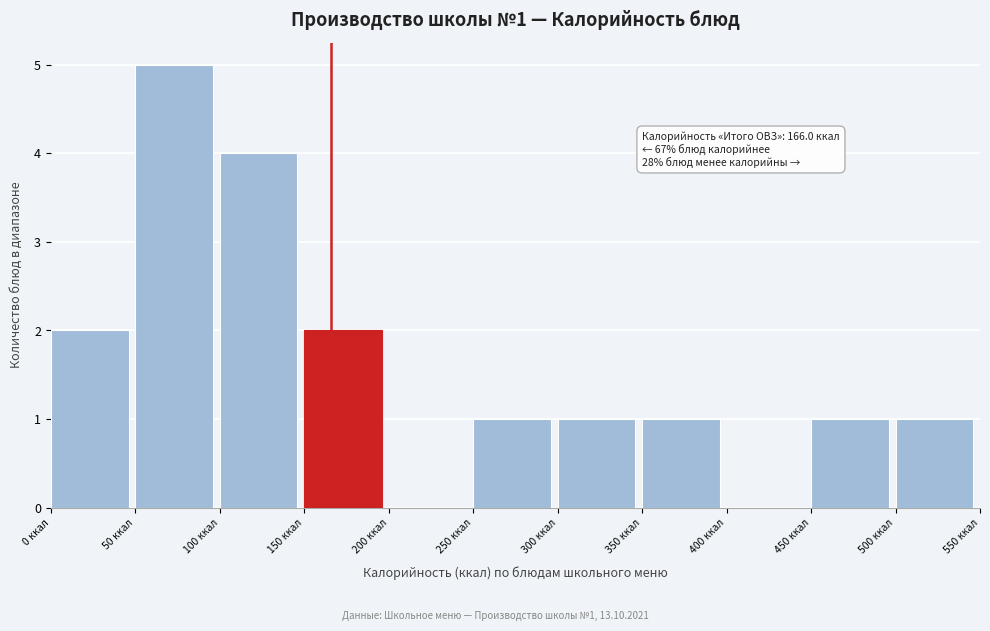

Over which range of the x-axis is the bar tallest?

50 to 100